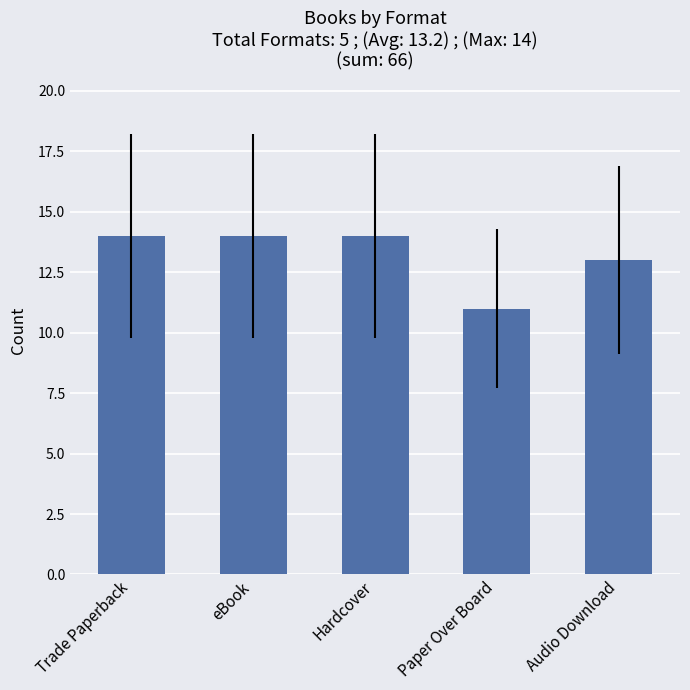

Is it true that the value at eBook is 14?

True